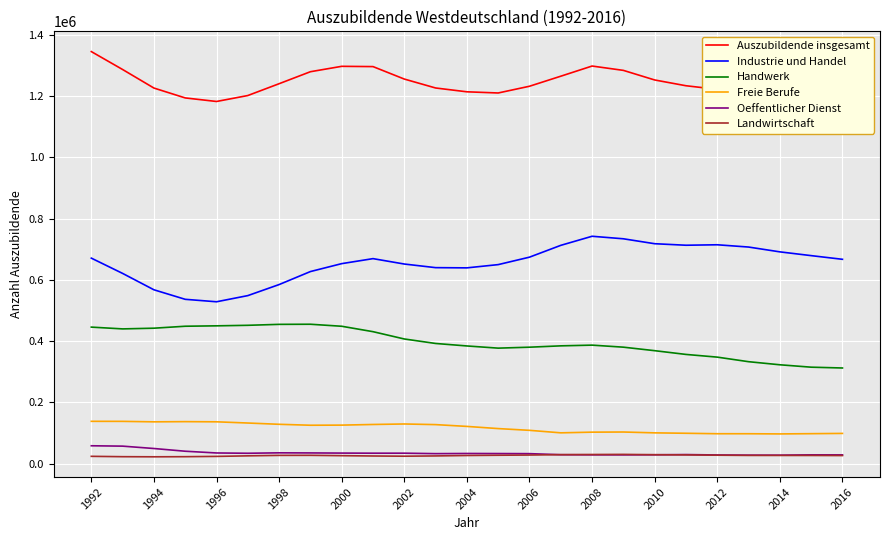

What is the sum of all Freie Berufe values?

2924076